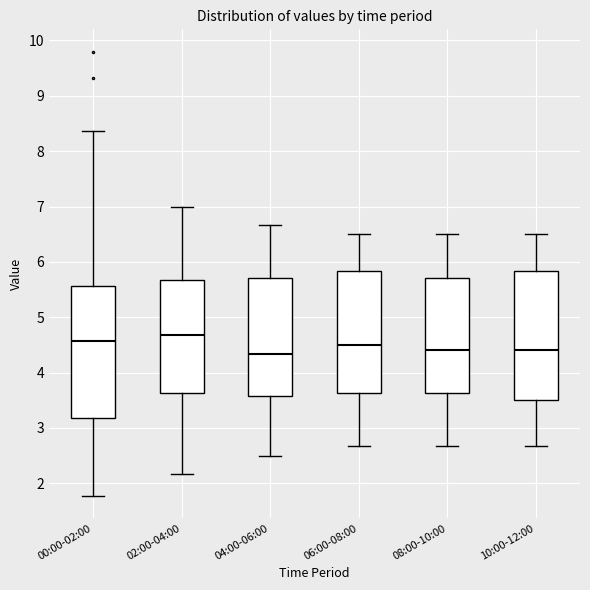

Reading left to right, read every box against the y-axis: the position of its median line, the range the box covers, and the ends of its whiskers. The values are not printed on the chart, so give them approximately, as read against the axis.

00:00-02:00: median 4.6, box 3.2 to 5.6, whiskers 1.8 to 8.4
02:00-04:00: median 4.7, box 3.6 to 5.7, whiskers 2.2 to 7.0
04:00-06:00: median 4.3, box 3.6 to 5.7, whiskers 2.5 to 6.7
06:00-08:00: median 4.5, box 3.6 to 5.8, whiskers 2.7 to 6.5
08:00-10:00: median 4.4, box 3.6 to 5.7, whiskers 2.7 to 6.5
10:00-12:00: median 4.4, box 3.5 to 5.8, whiskers 2.7 to 6.5